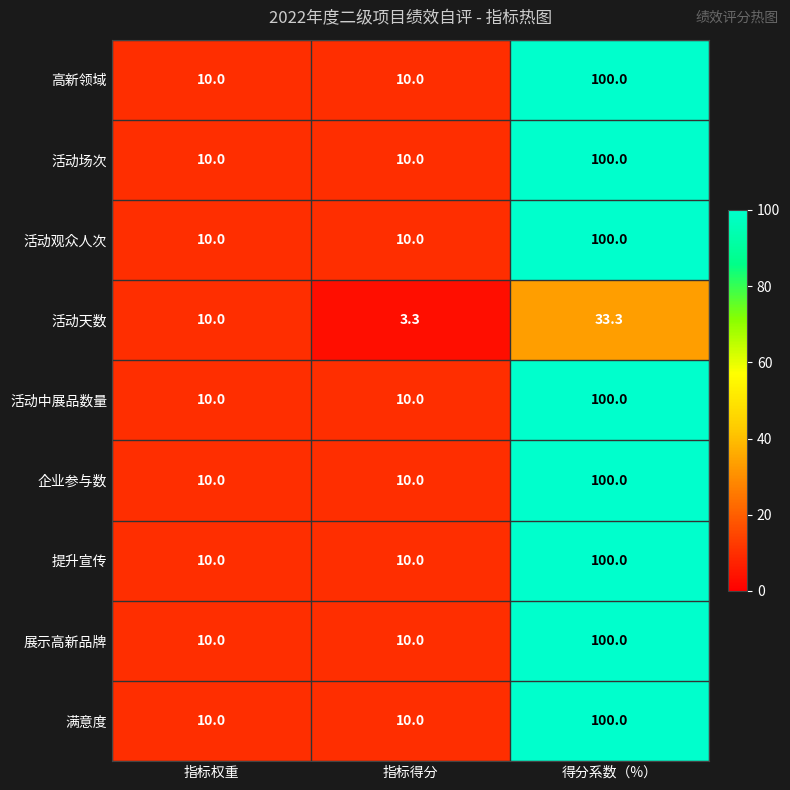

What is the minimum value for 高新领域?

10.0